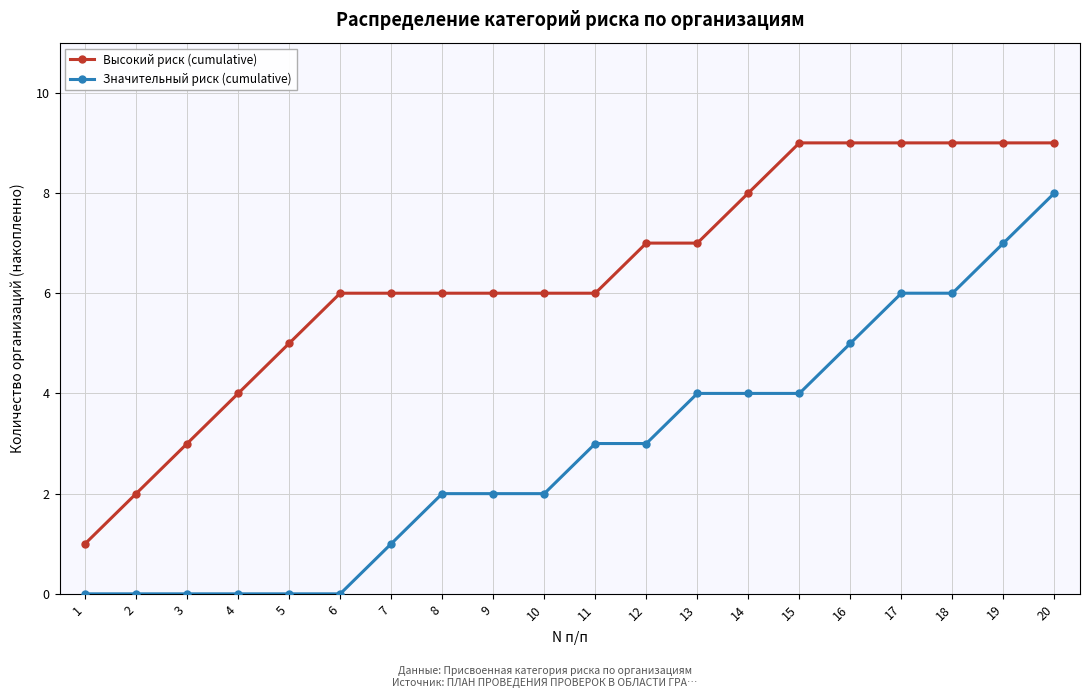

Rank the series by their maximum value, from highest to lowest.

Высокий риск (cumulative), Значительный риск (cumulative)